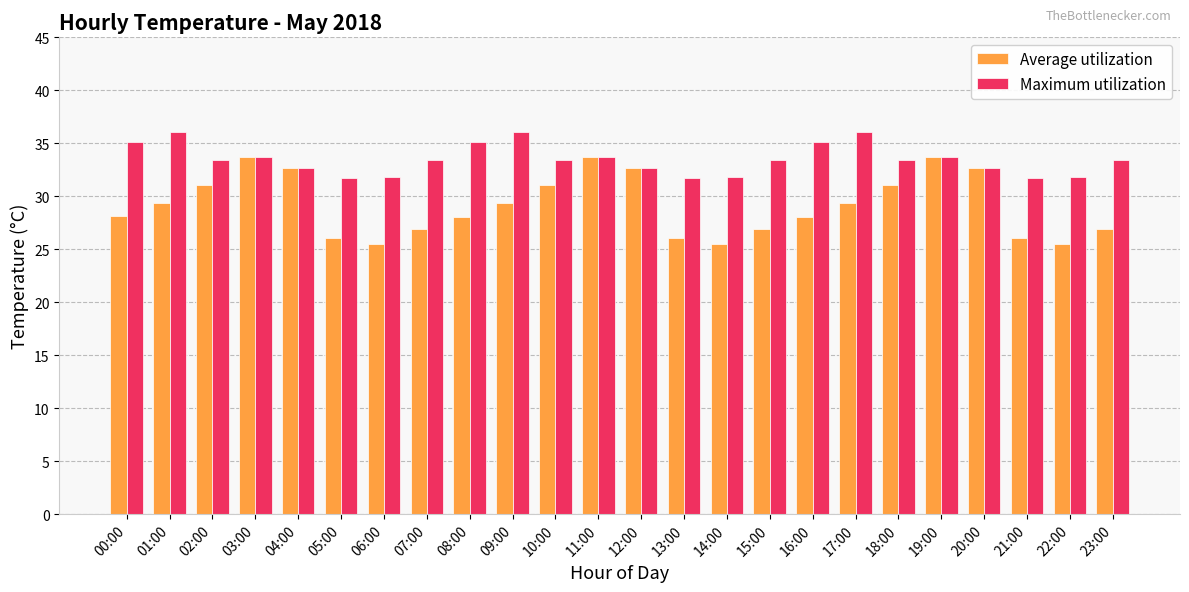

Is it true that Maximum utilization equals 10.8 at 19:00?

False